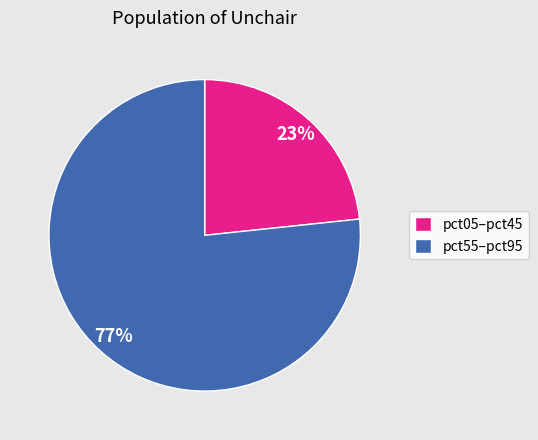

Does any single category account for the majority?

Yes